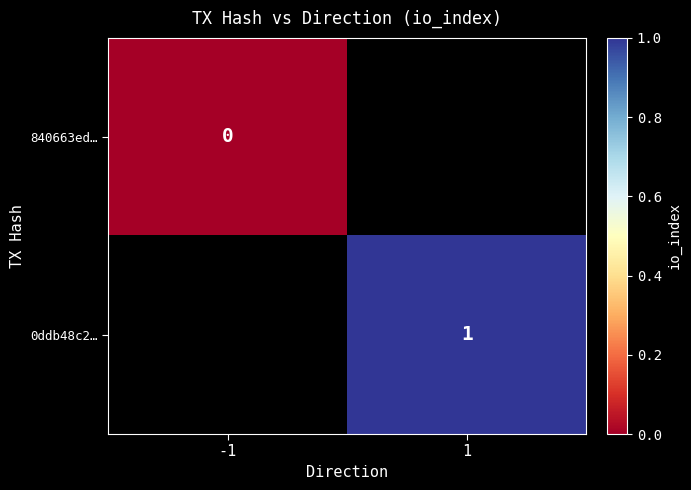

Is it true that 0ddb48c2… equals 1 at 1?

True